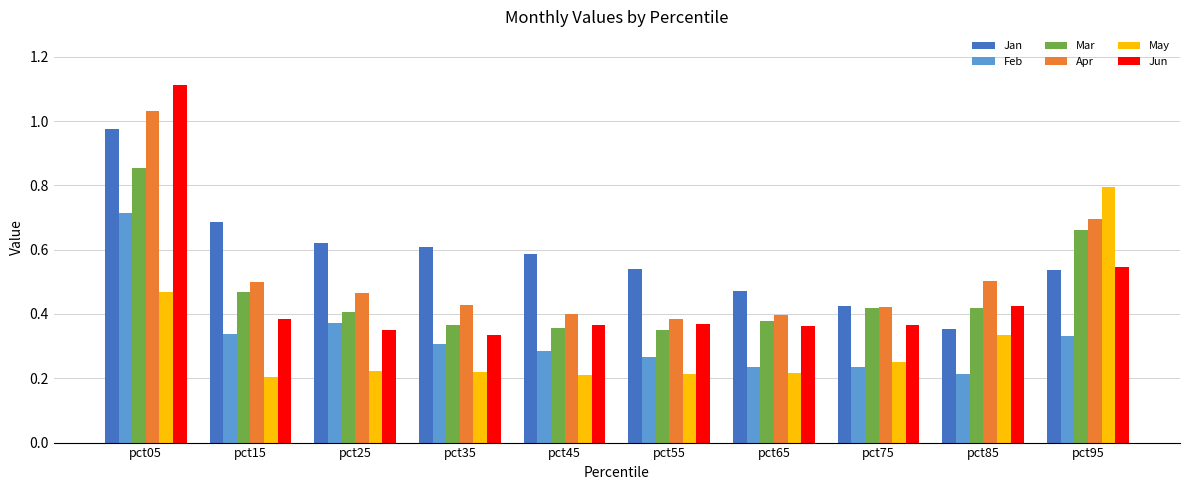

How many series are shown in this chart?

6